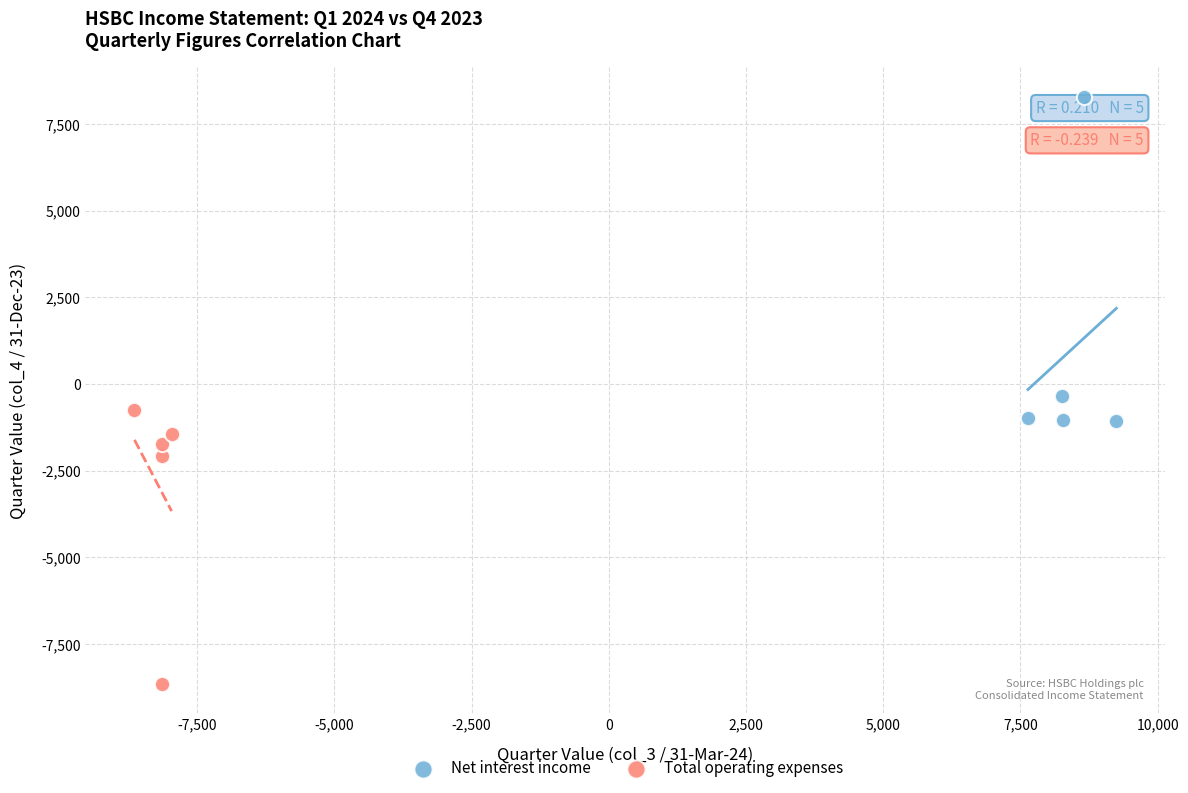

Which series contains the lowest Y value?

Total operating expenses